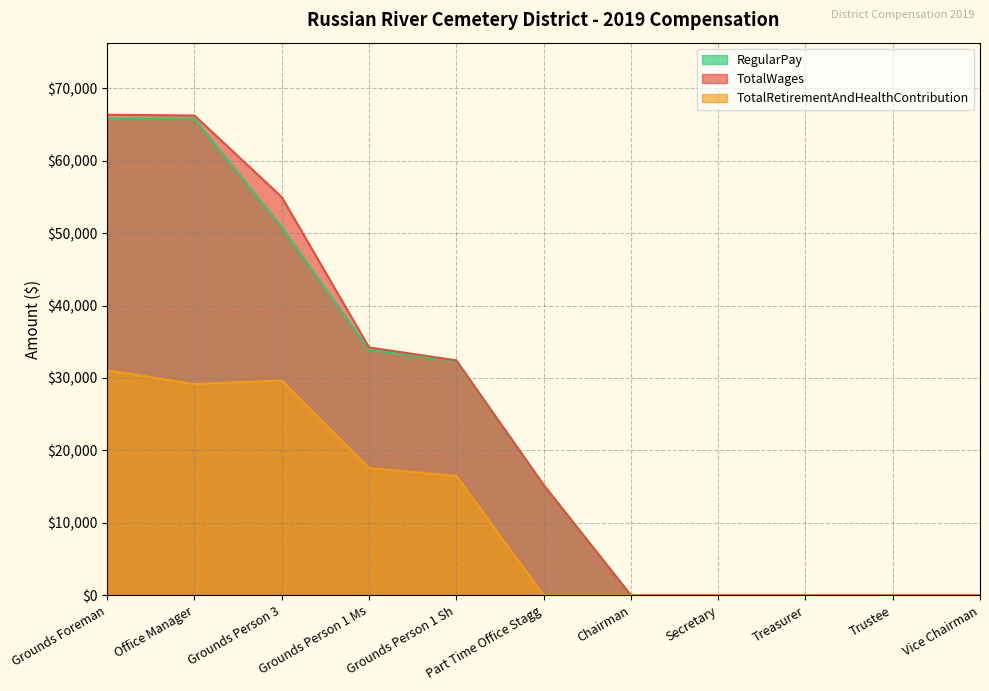

How many lines are shown in the chart?

3